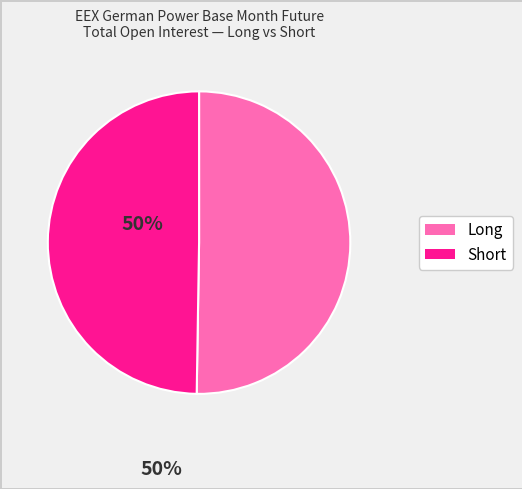

Is there a majority slice in this chart?

Yes